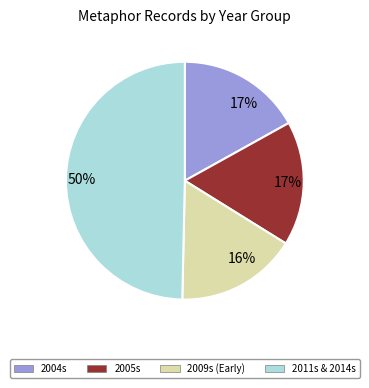

How many slices are in this pie chart?

4